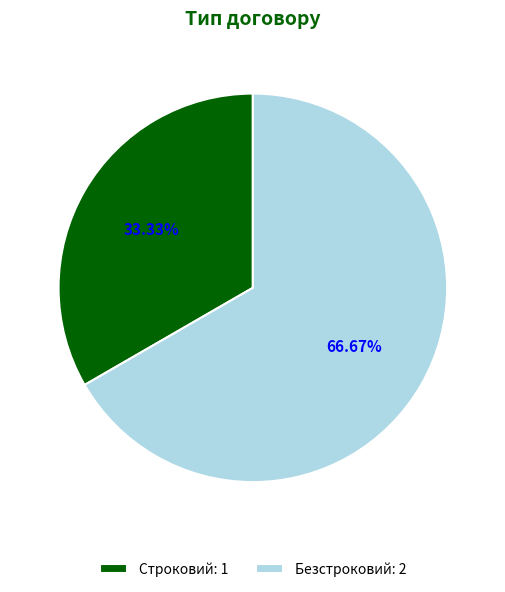

Is the sum of Безстроковий and Строковий greater than half?

Yes